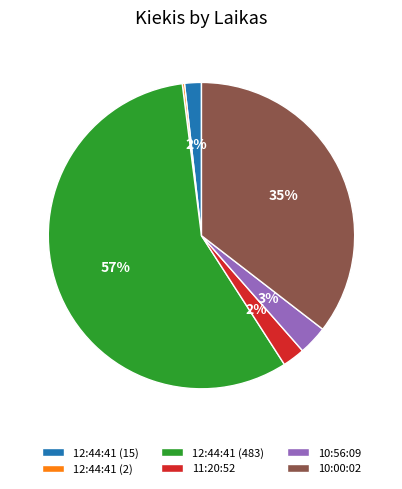

Which category has the biggest portion of the pie?

12:44:41 (483)